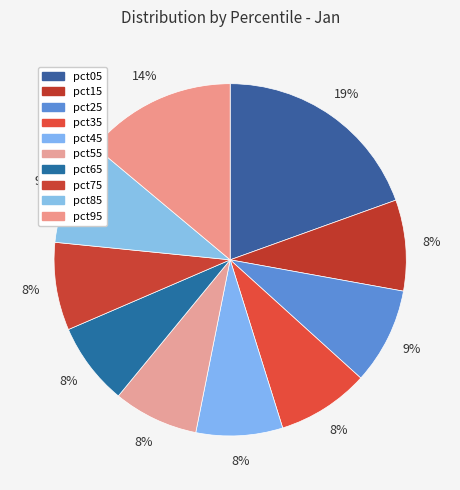

The pct25 slice represents 9% of the pie. True or false?

True